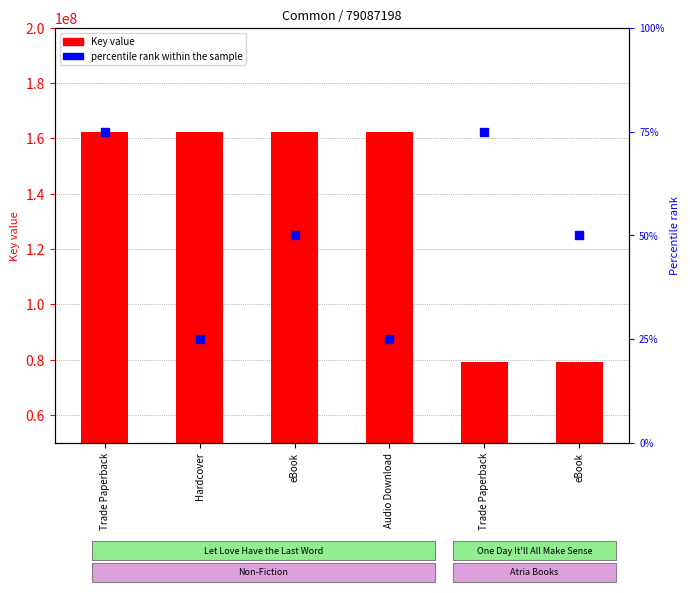

Approximately how many times larger is the value at eBook compared to eBook?

1.0